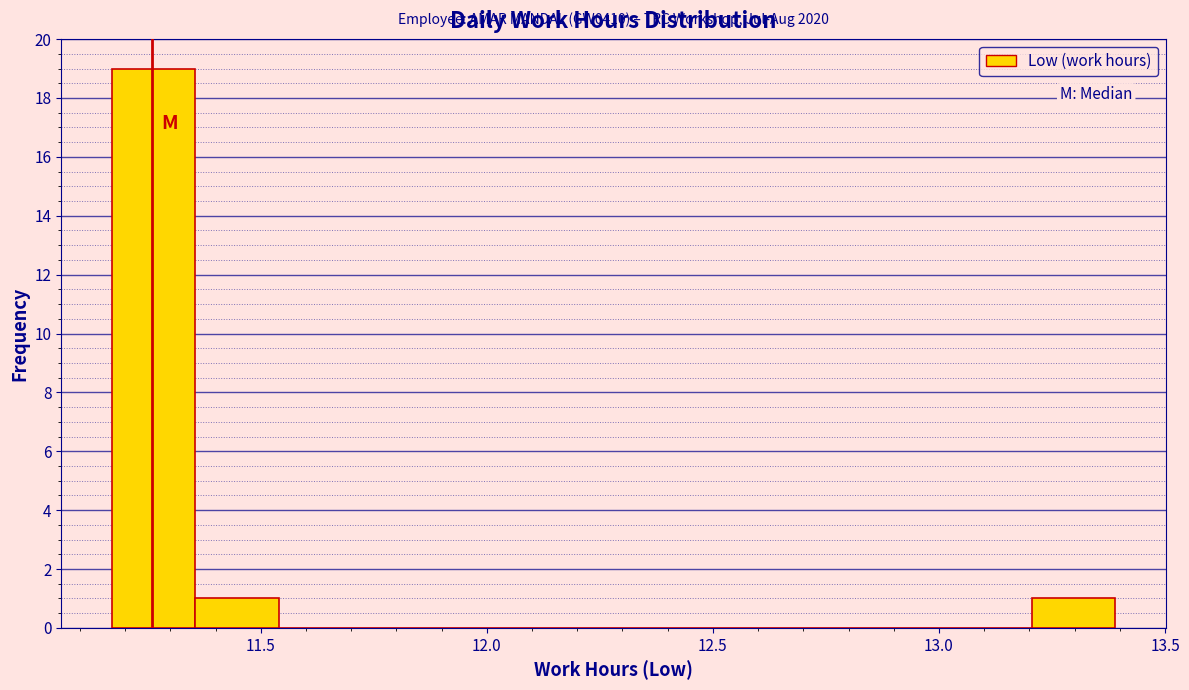

Around what value on the x-axis is the tallest bar? Give the approximate position of its centre, as read against the axis.

11.25